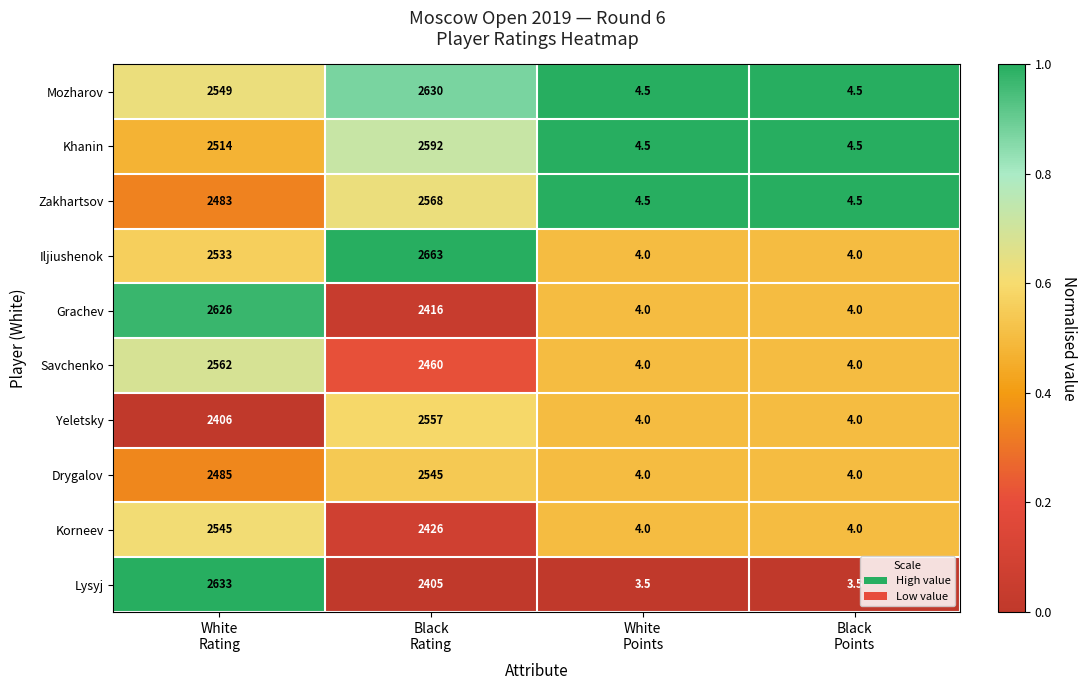

What is the sum of all Savchenko values?

5030.0